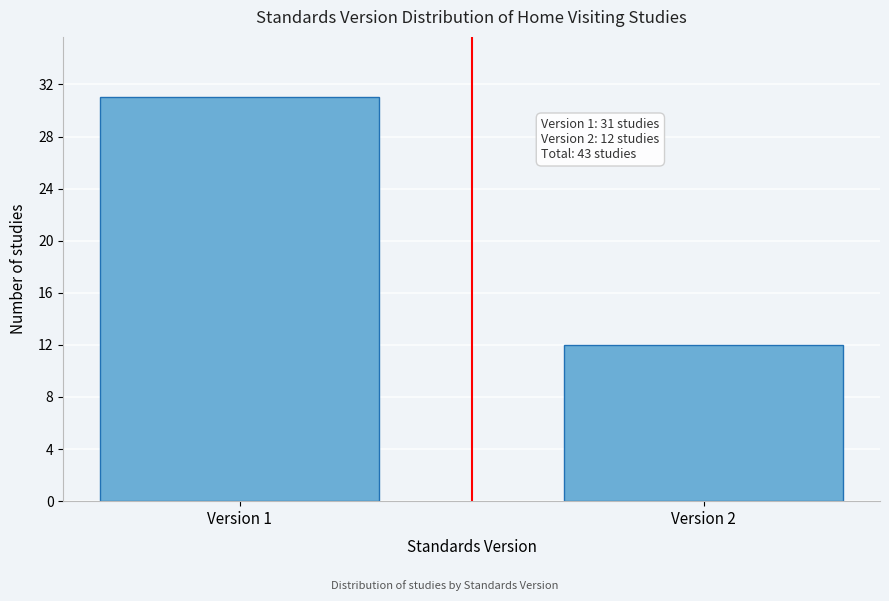

Reading left to right, extract all data points from this chart.

Version 1=31	Version 2=12